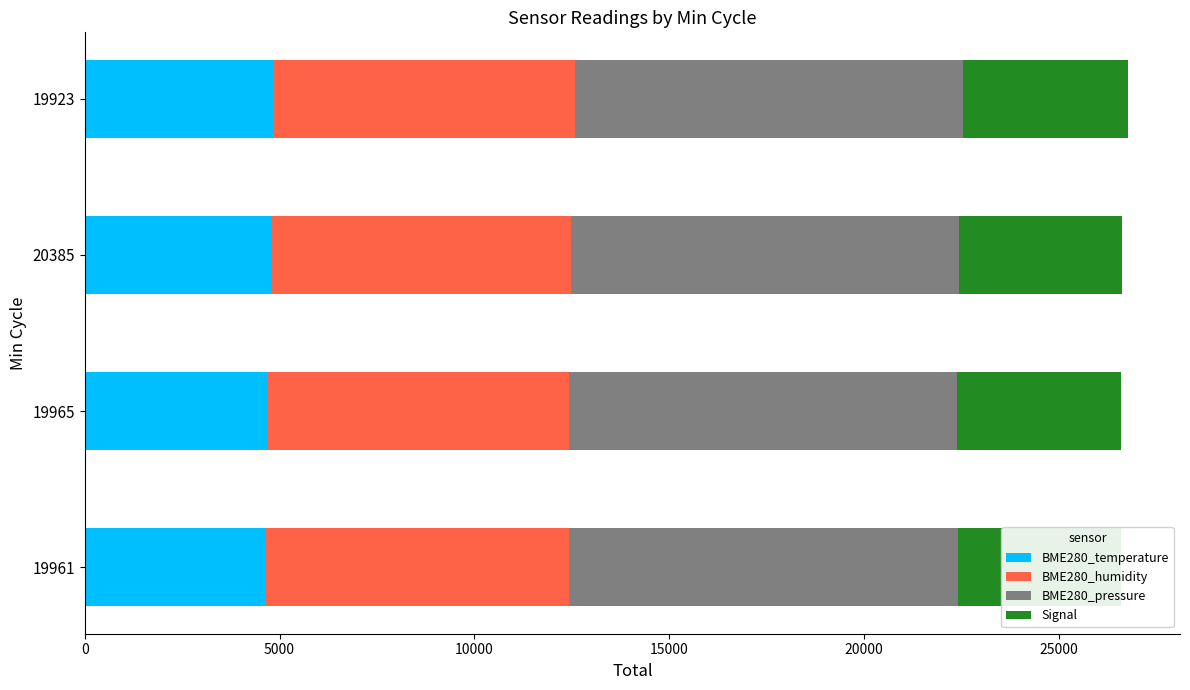

Count the number of data series in this chart.

4